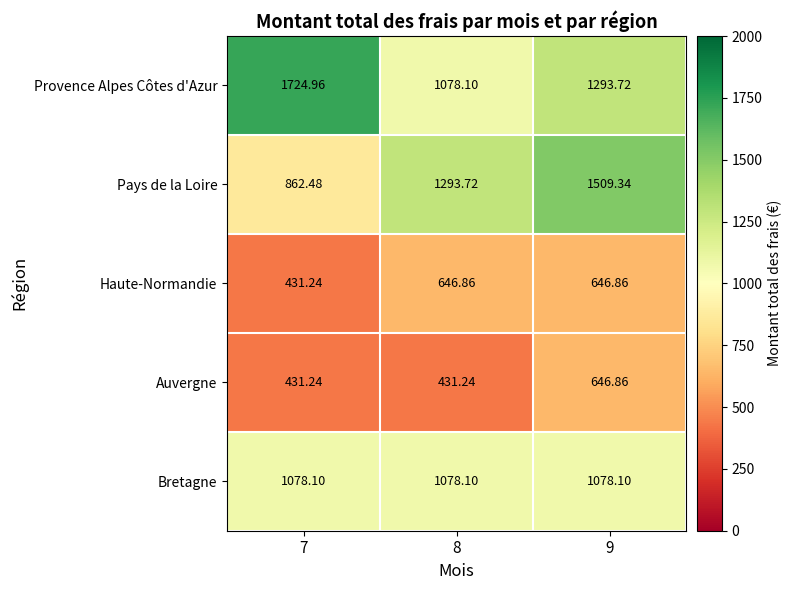

Which series changed the most between 7 and 9?

Pays de la Loire